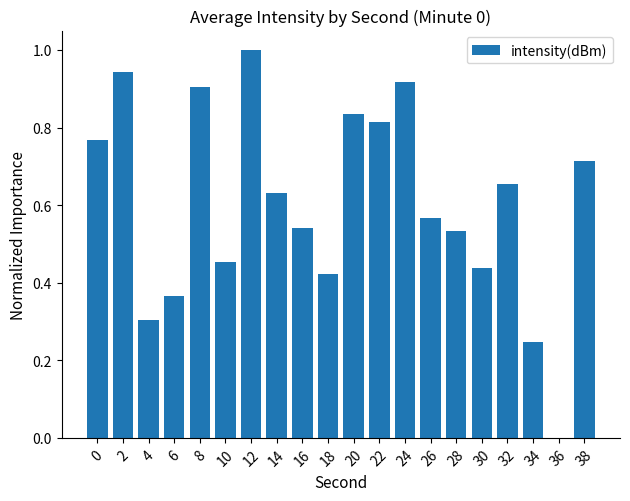

Is it true that the value at 32 is 0.9?

False